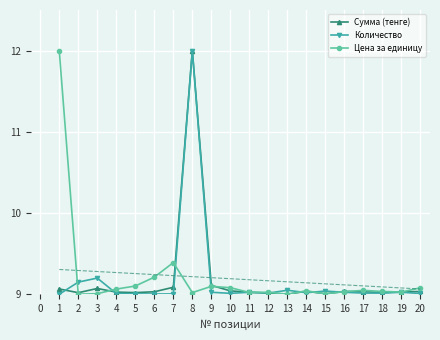

Where do Количество and Цена за единицу first cross each other?

1 and 2